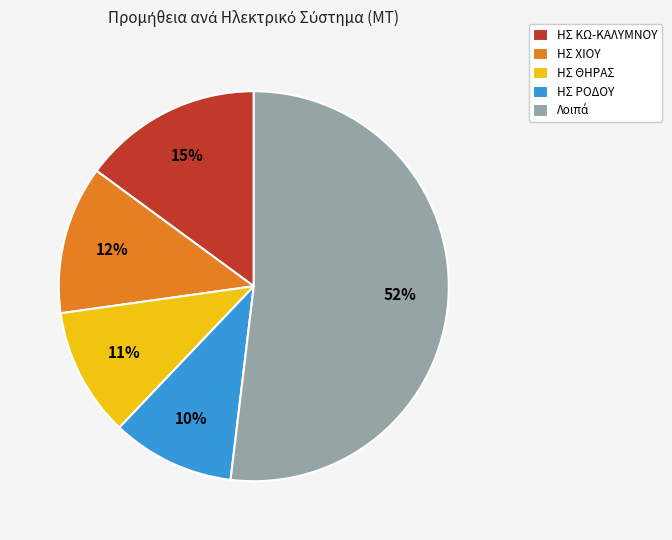

Is there any slice that represents more than half of the pie?

Yes